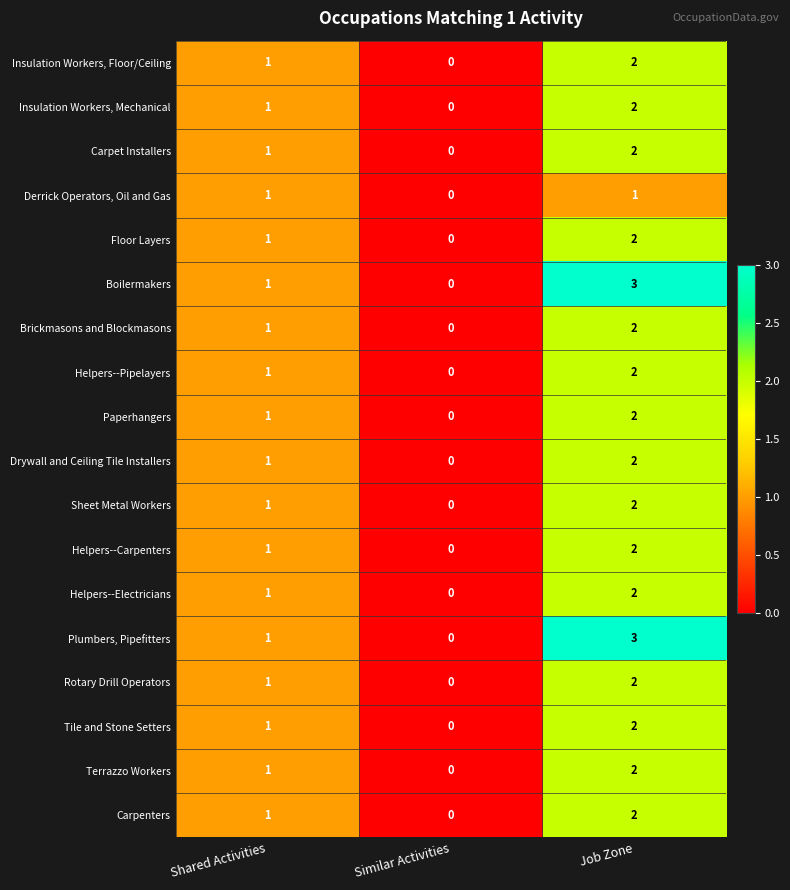

Which category has the lowest value in the Carpenters series?

Similar Activities